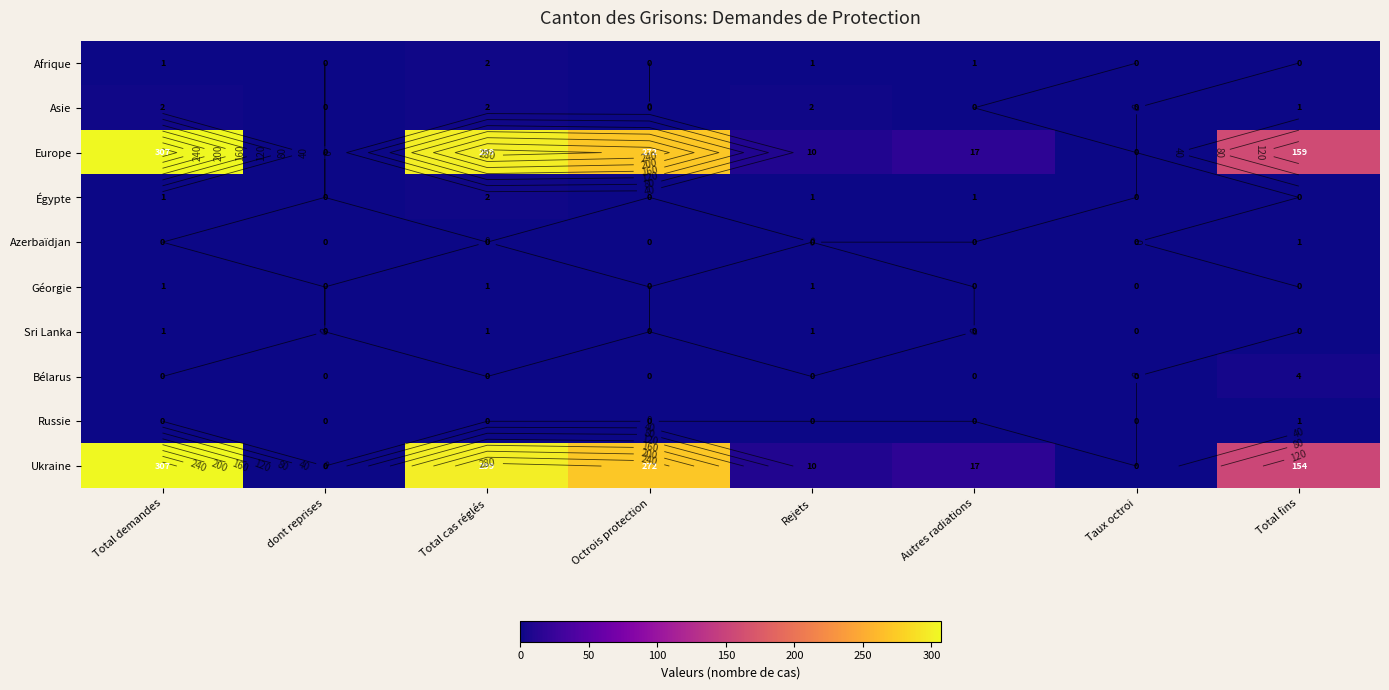

Rank the categories by Afrique value from highest to lowest.

Total cas réglés, Total demandes, Rejets, Autres radiations, dont reprises, Octrois protection, Taux octroi, Total fins